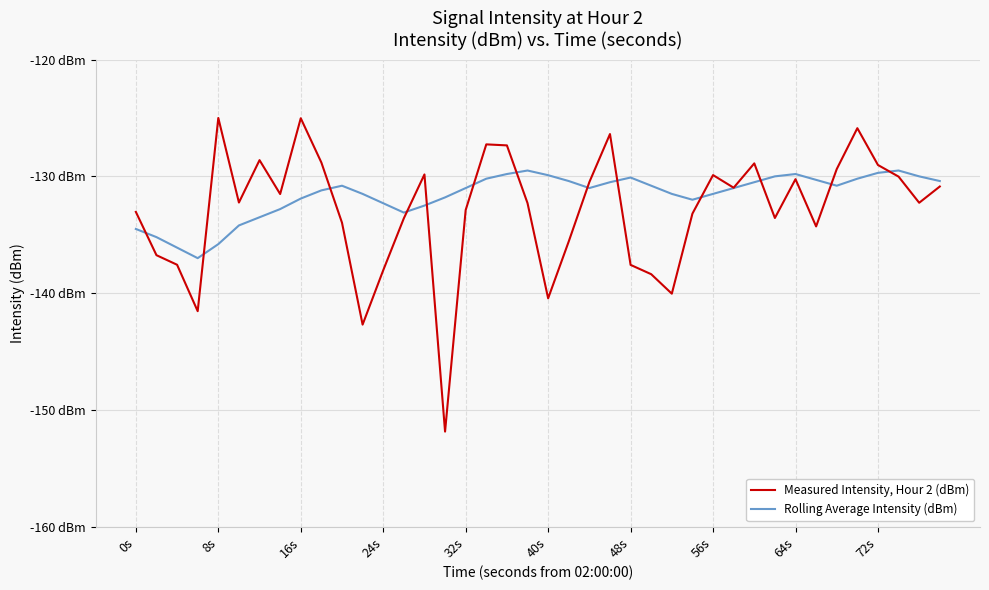

Is this an area chart (filled region under the line)?

No